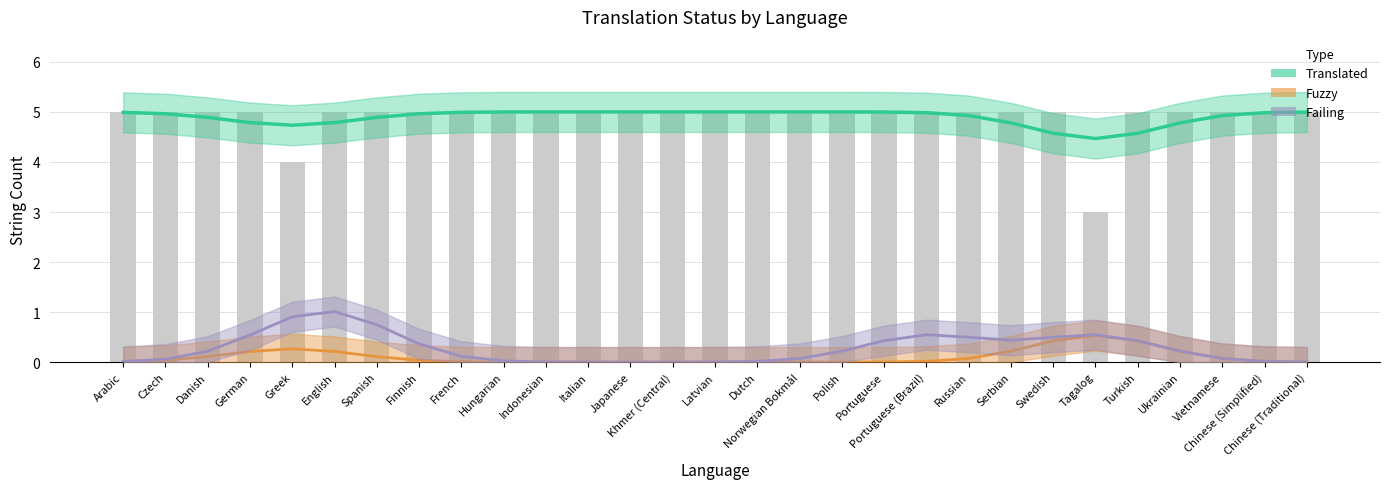

Is it true that Failing equals 0.5 at Tagalog?

True